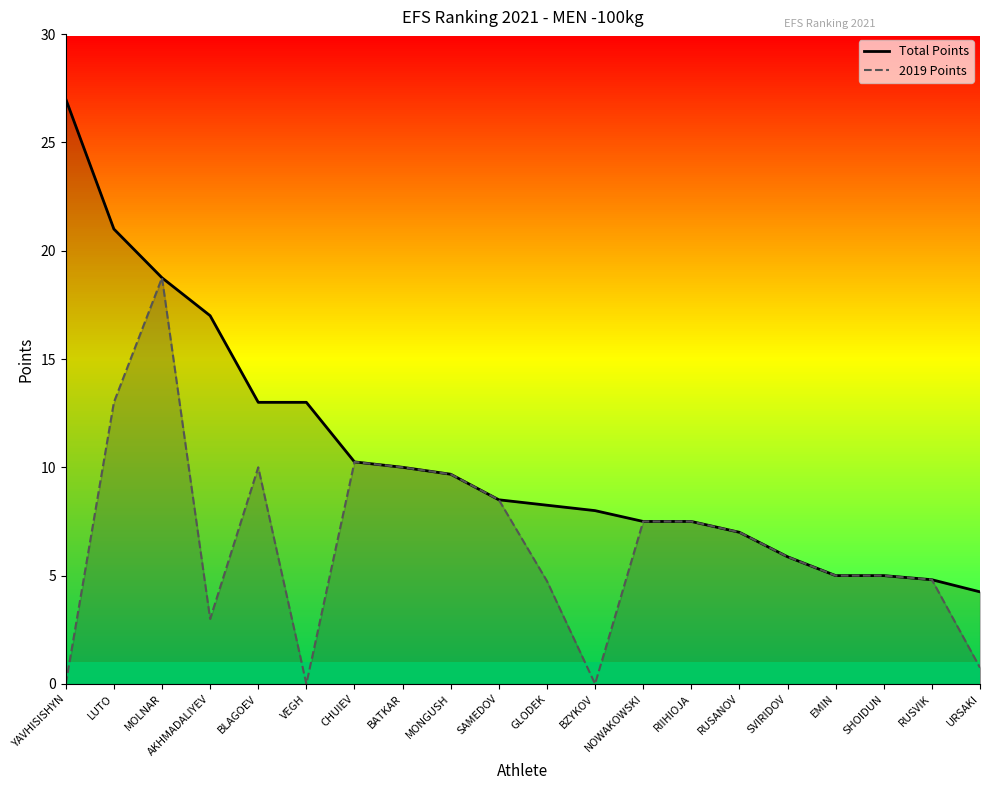

The value of Total Points at VEGH is 13.0. True or false?

True